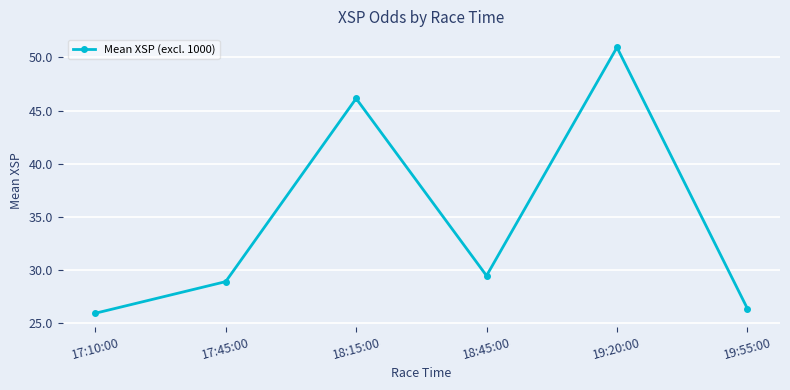

What is the difference between the maximum and minimum values?

25.0